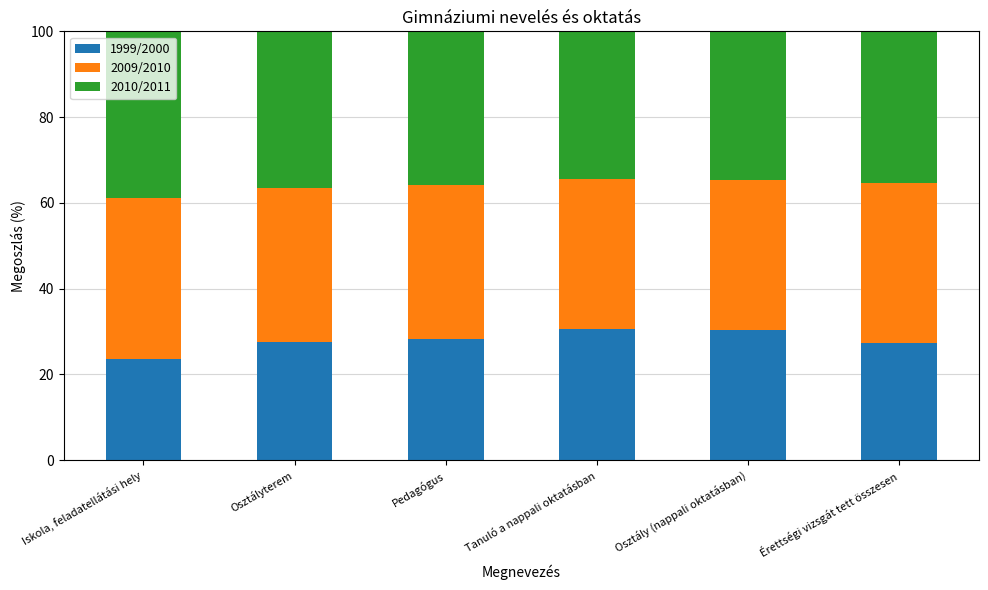

What is the minimum value for 1999/2000?

23.6